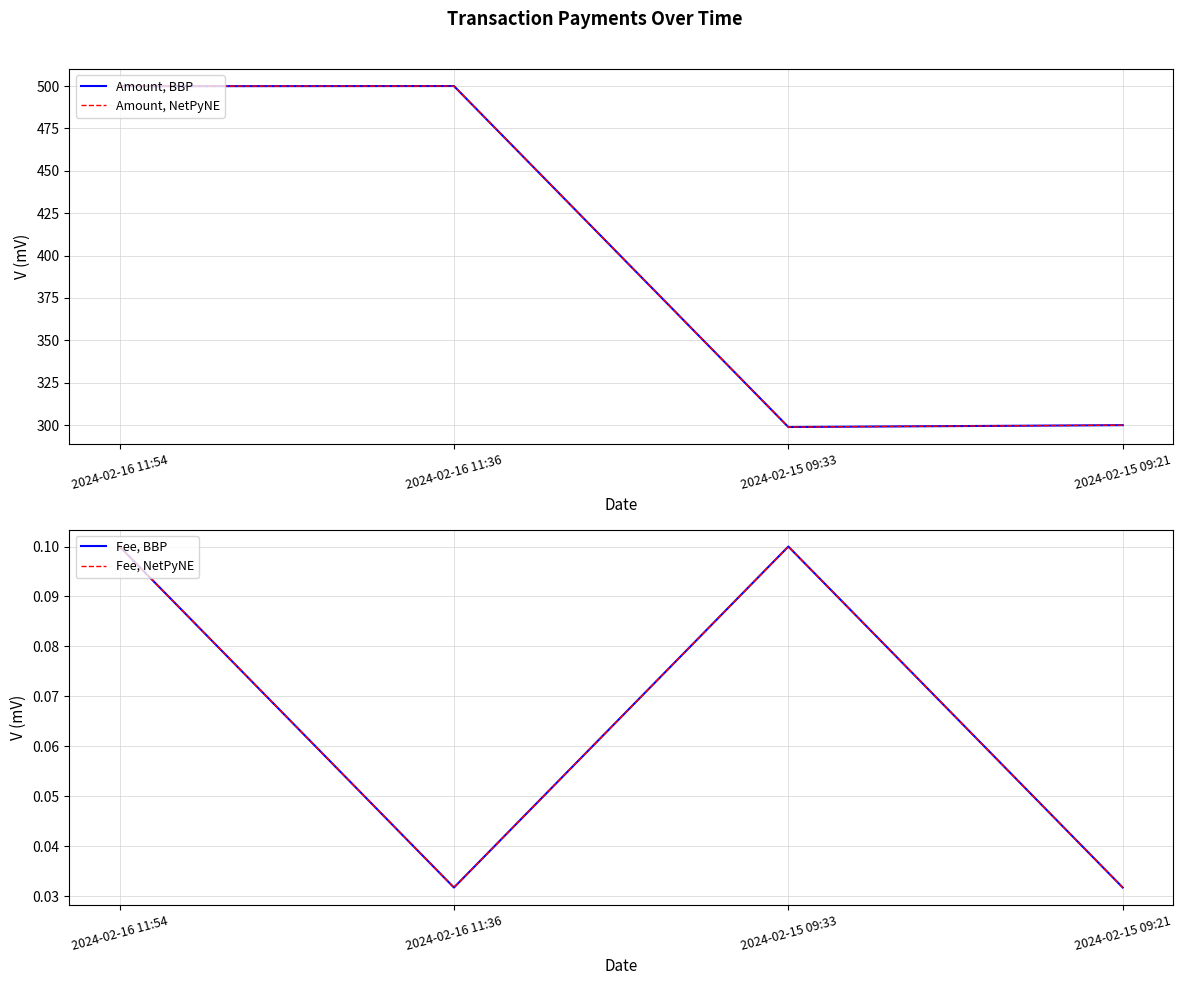

Which series changed the most between 2024-02-16 11:36 and 2024-02-15 09:33?

Amount, BBP